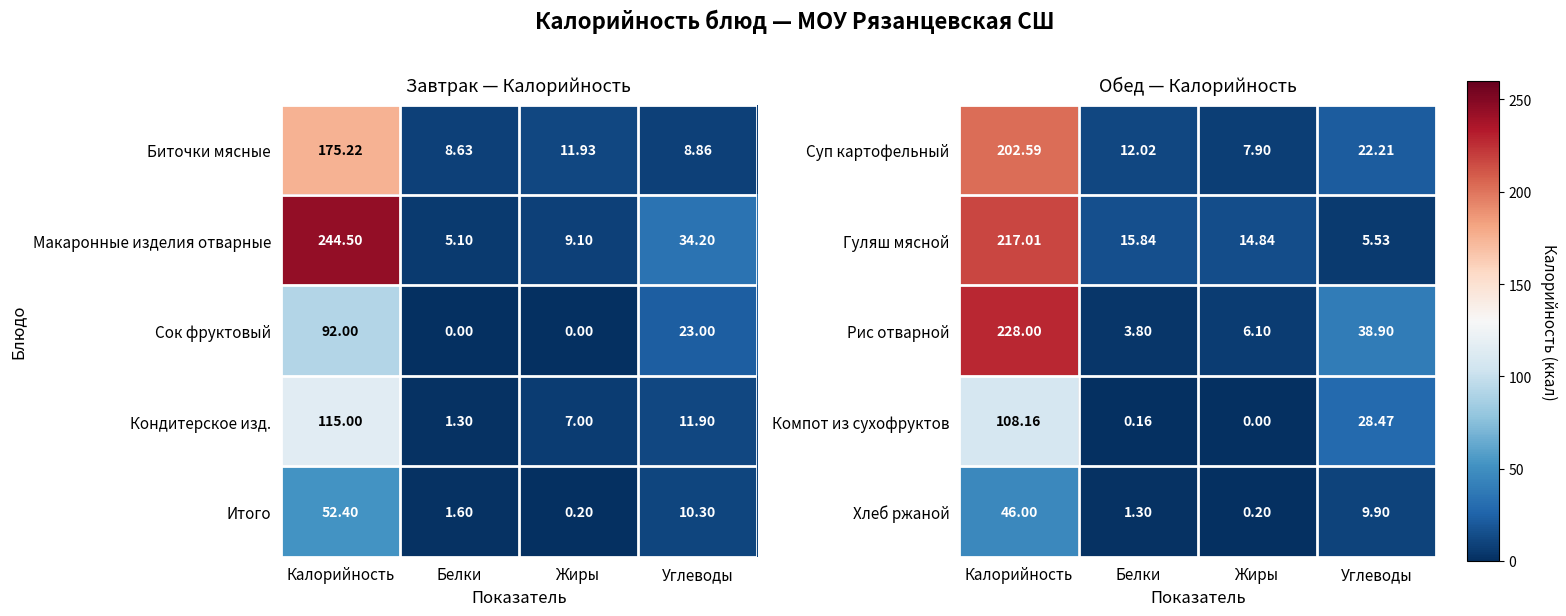

List the labels in order of Хлеб ржаной value, largest first.

Калорийность, Углеводы, Белки, Жиры